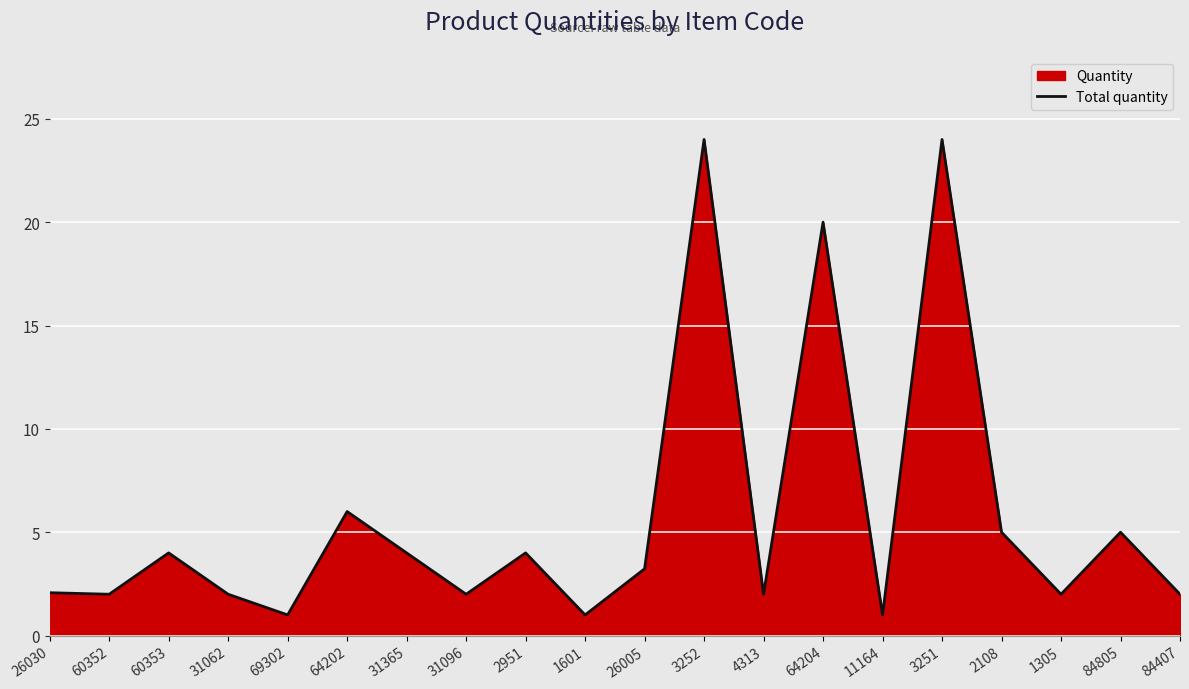

How many data points are less than 3?

10